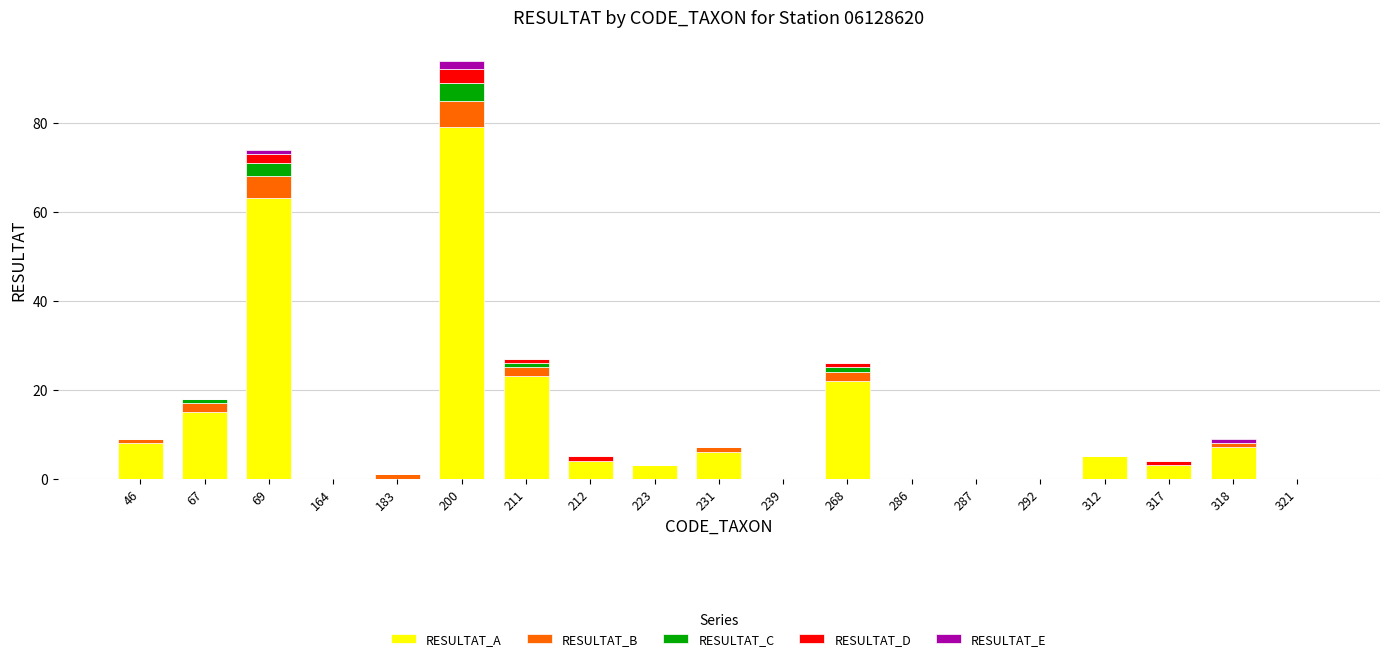

At which category is the sum across all series the highest?

200